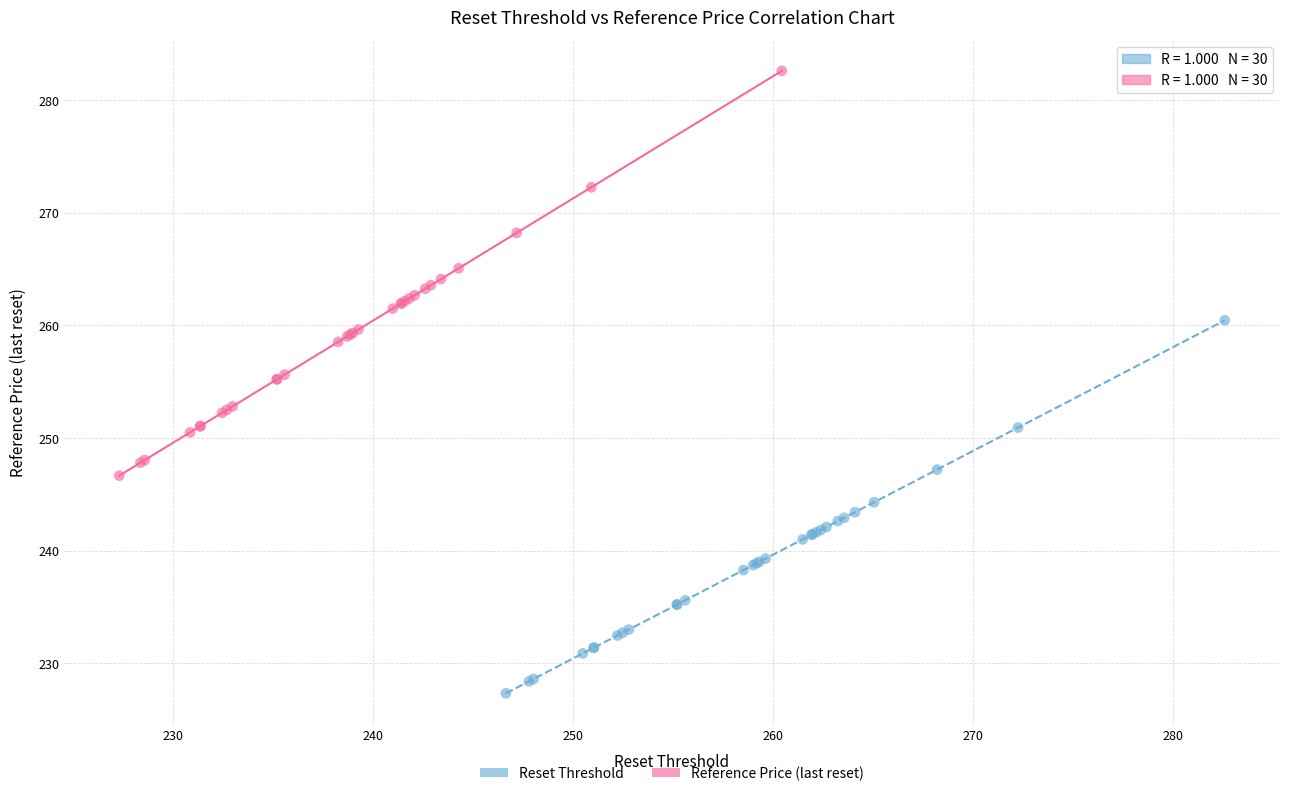

Which series has the widest spread of Y values?

Reference Price (last reset)